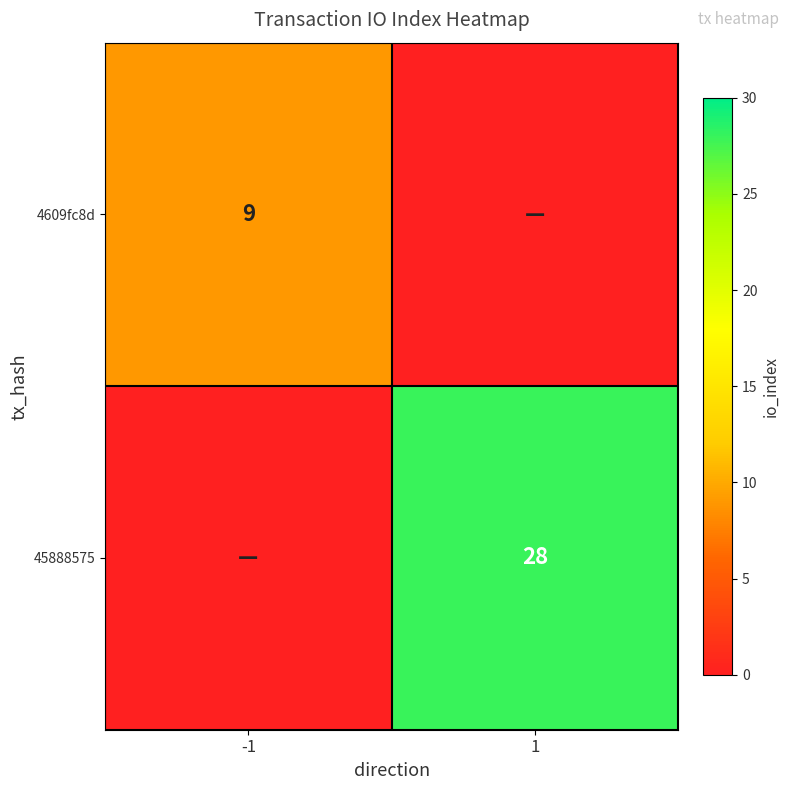

How many series are shown in this chart?

2